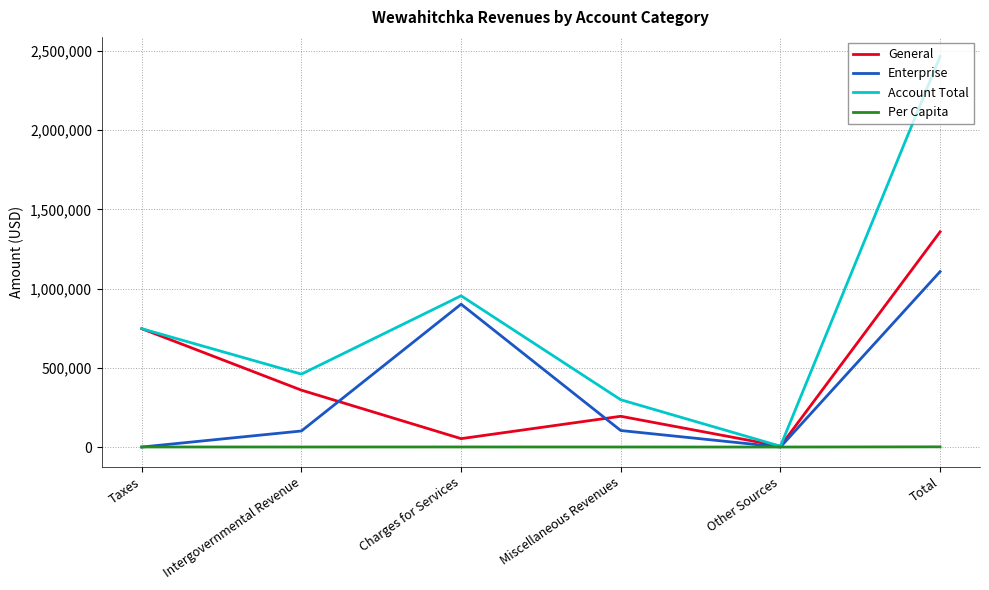

At which category is the sum across all series the highest?

Total